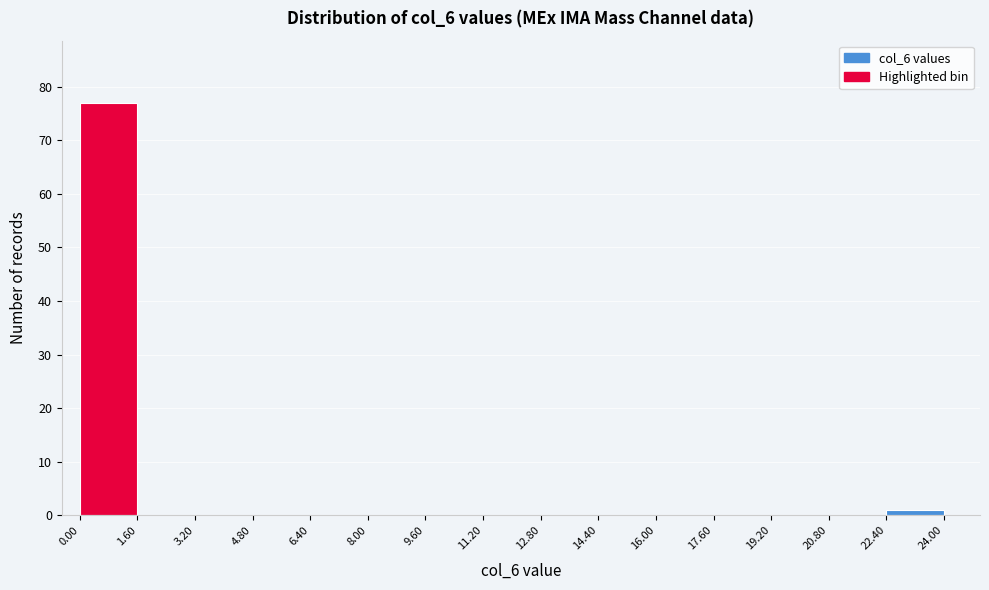

How tall is the bar that spans 0.00 to 1.60 on the x-axis? The values are not printed on the chart, so give them approximately, as read against the axis.

77